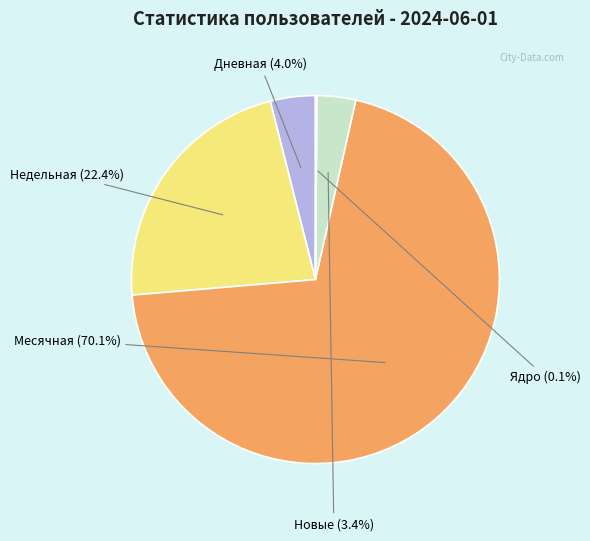

Does Недельная account for over 50% of the chart?

No